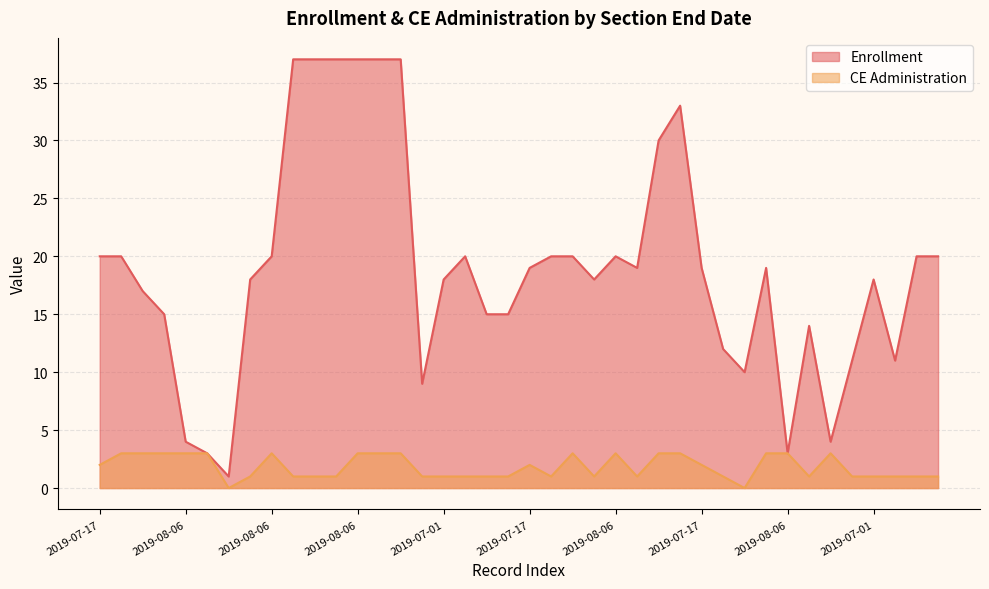

What is the spread (max minus min) of values at 2019-07-01?

17